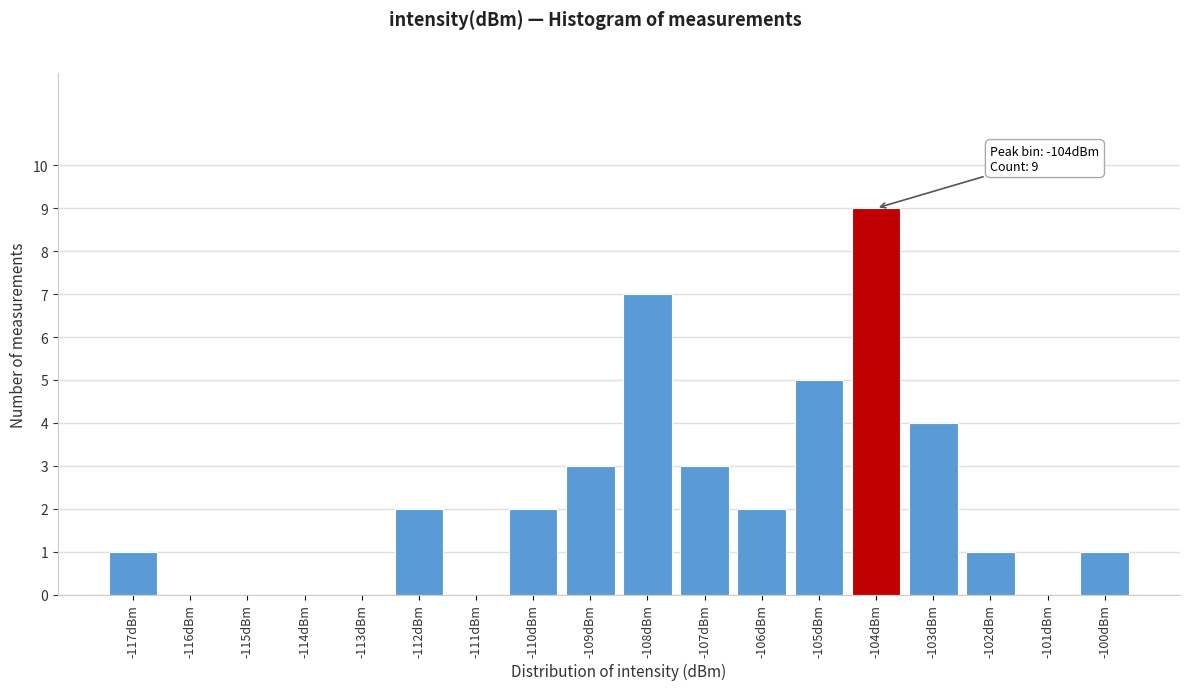

Reading left to right, what are all the values shown in this chart?

-117dBm=1	-116dBm=0	-115dBm=0	-114dBm=0	-113dBm=0	-112dBm=2	-111dBm=0	-110dBm=2	-109dBm=3	-108dBm=7	-107dBm=3	-106dBm=2	-105dBm=5	-104dBm=9	-103dBm=4	-102dBm=1	-101dBm=0	-100dBm=1